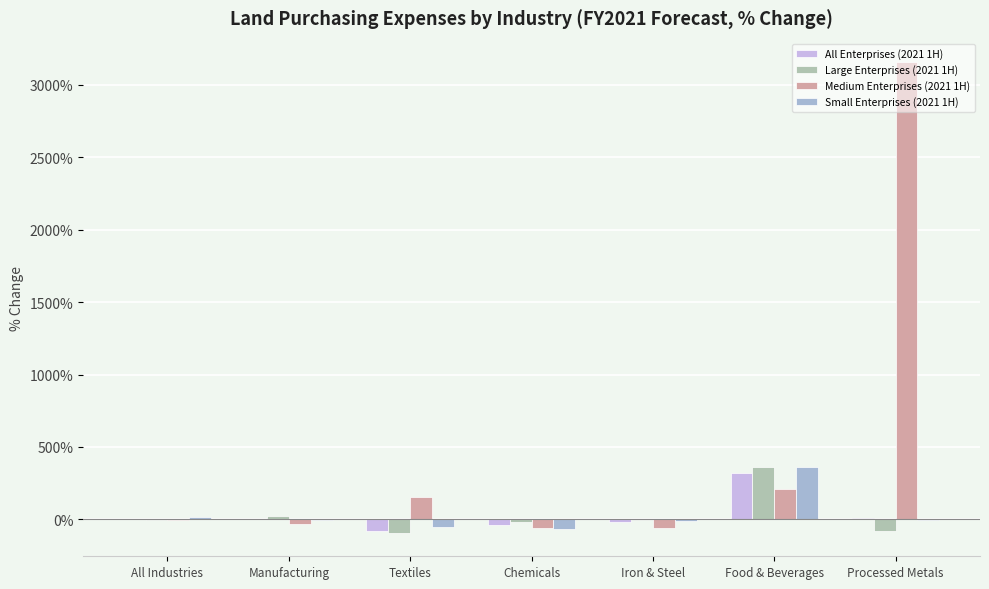

Reading left to right, what are all the values shown in this chart?

All Enterprises (2021 1H): 0.2	5.9	-77.4	-41.9	-18.3	319.1	10.4
Large Enterprises (2021 1H): -3.0	23.4	-92.3	-20.0	-3.3	363.7	-78.7
Medium Enterprises (2021 1H): -4.7	-33.2	151.2	-58.4	-62.8	208.2	3154.5
Small Enterprises (2021 1H): 13.2	-0.8	-52.9	-69.2	-10.2	362.0	-1.8